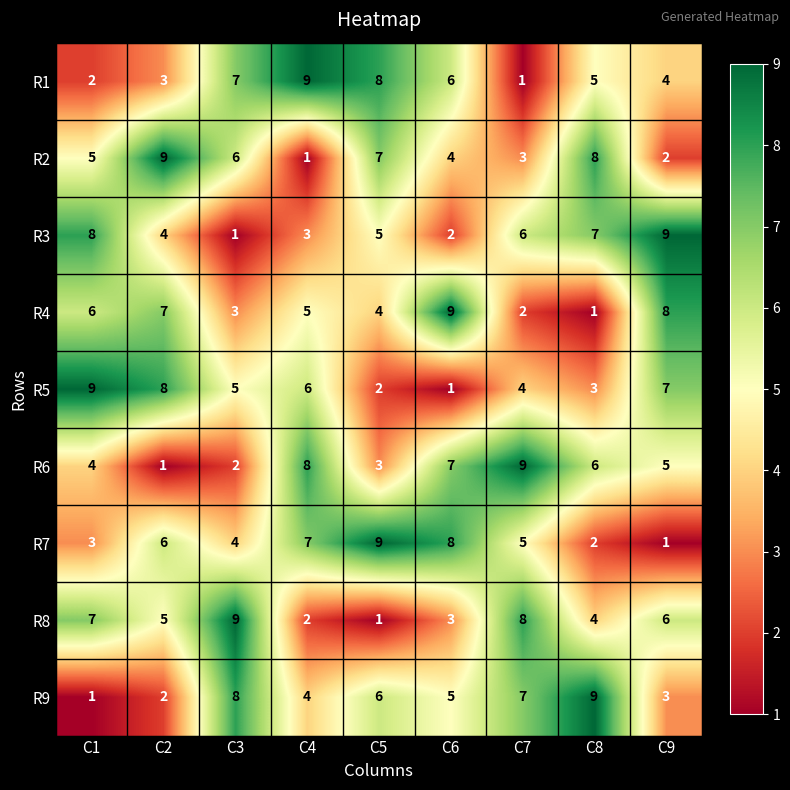

True or false: R7 has a value of 1 at C9.

True